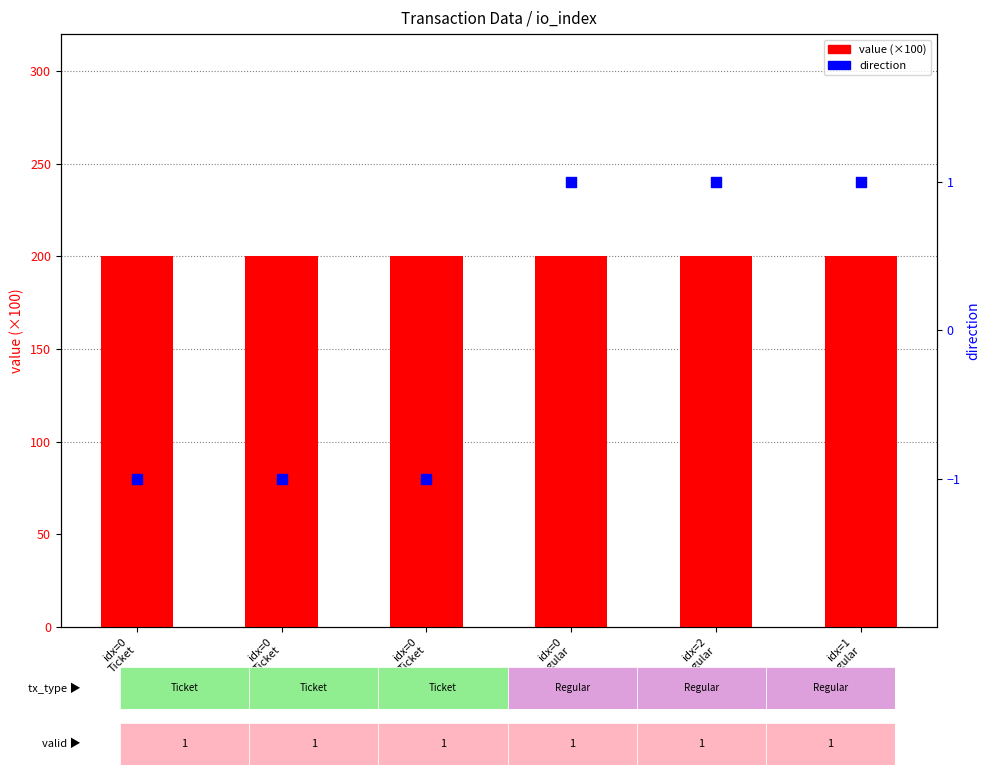

What are all the series names shown in the legend?

value (×100), direction